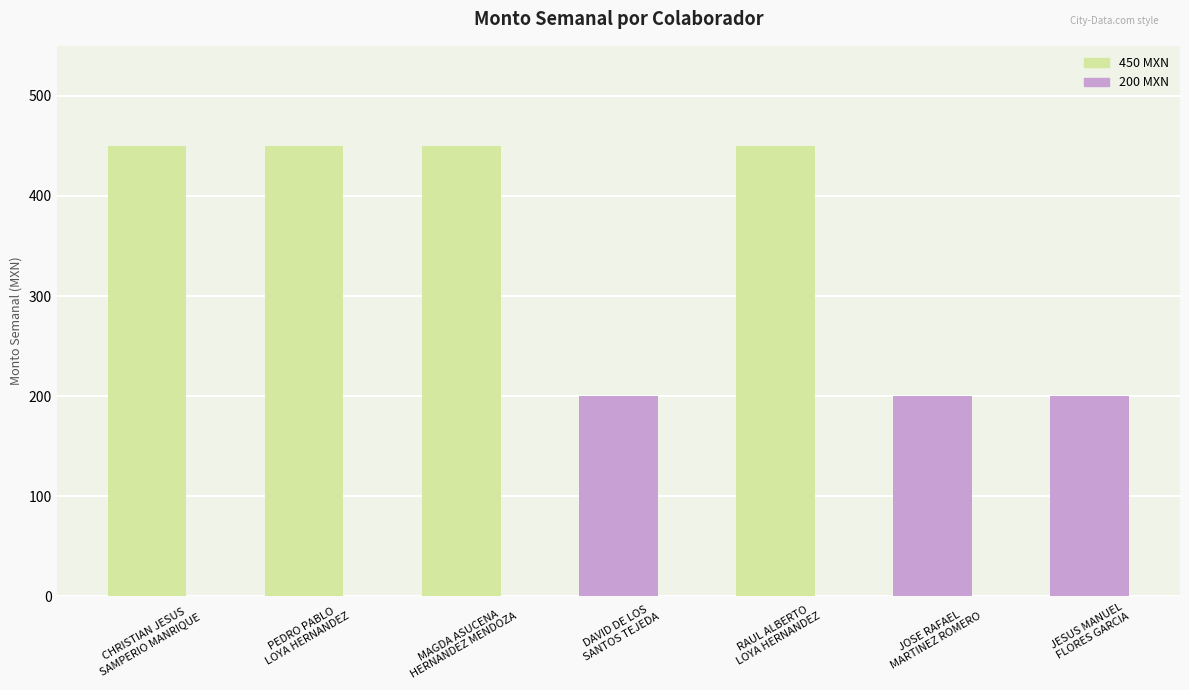

What is the value of the 3rd bar from the left?

450